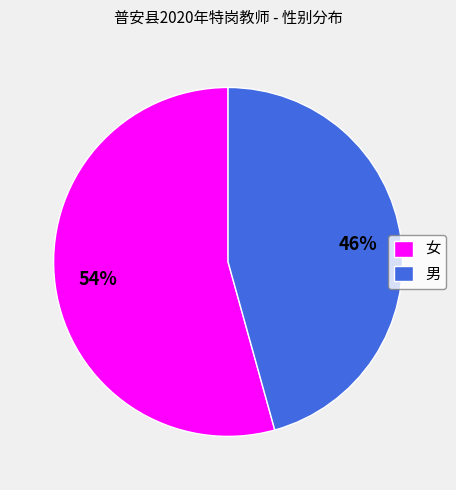

Combined, do 女 and 男 account for over 50%?

Yes